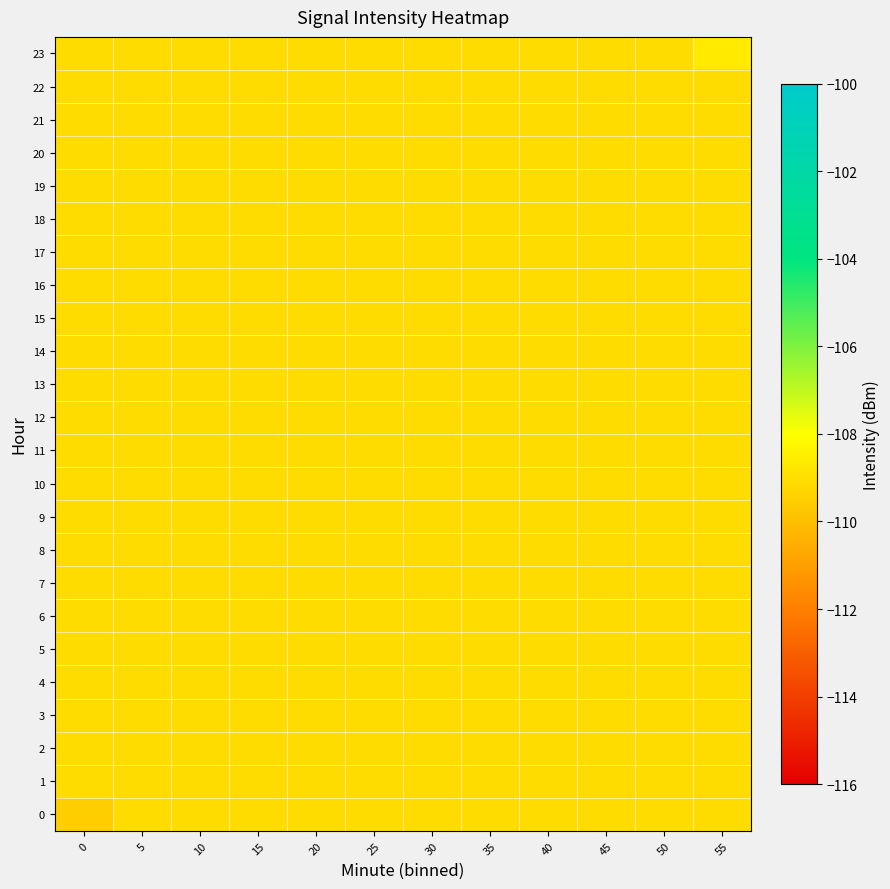

At how many categories does at least one series exceed -109?

1